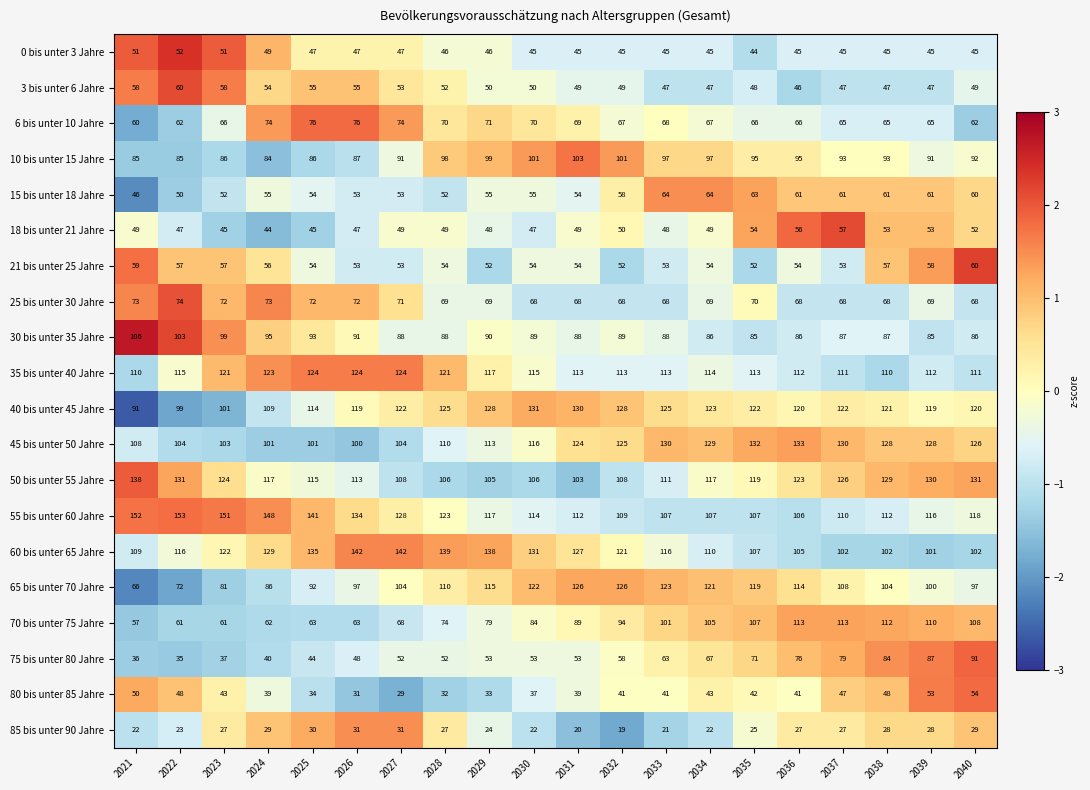

How many values in the 75 bis unter 80 Jahre series are below 53?

8